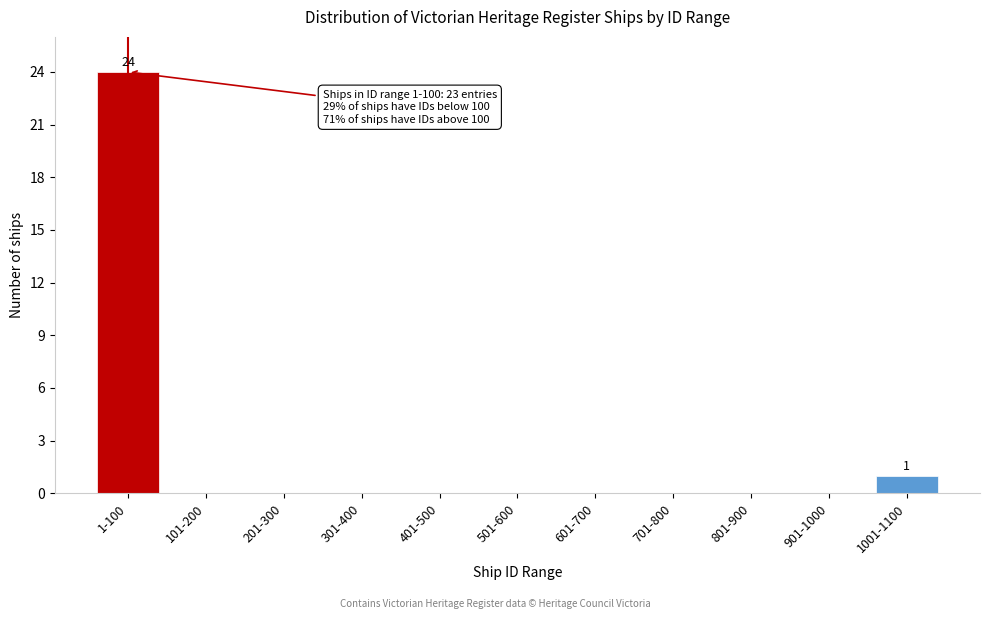

Which has a higher value, 1-100 or 301-400?

1-100